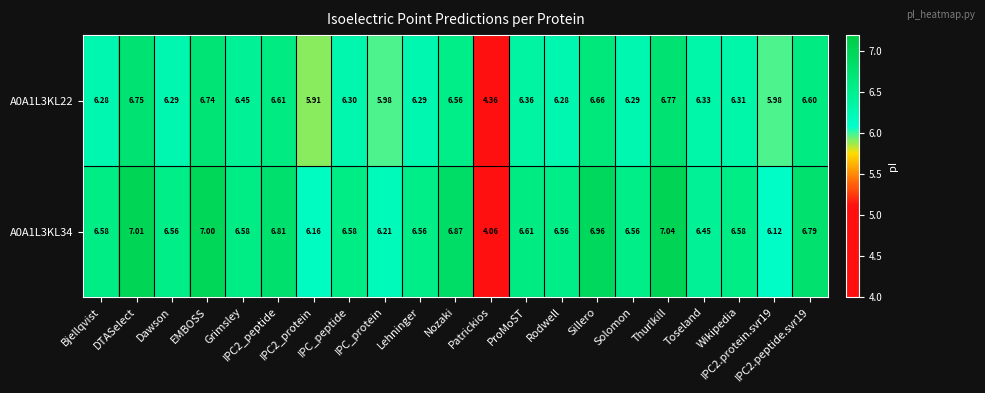

How many series are shown in this chart?

2